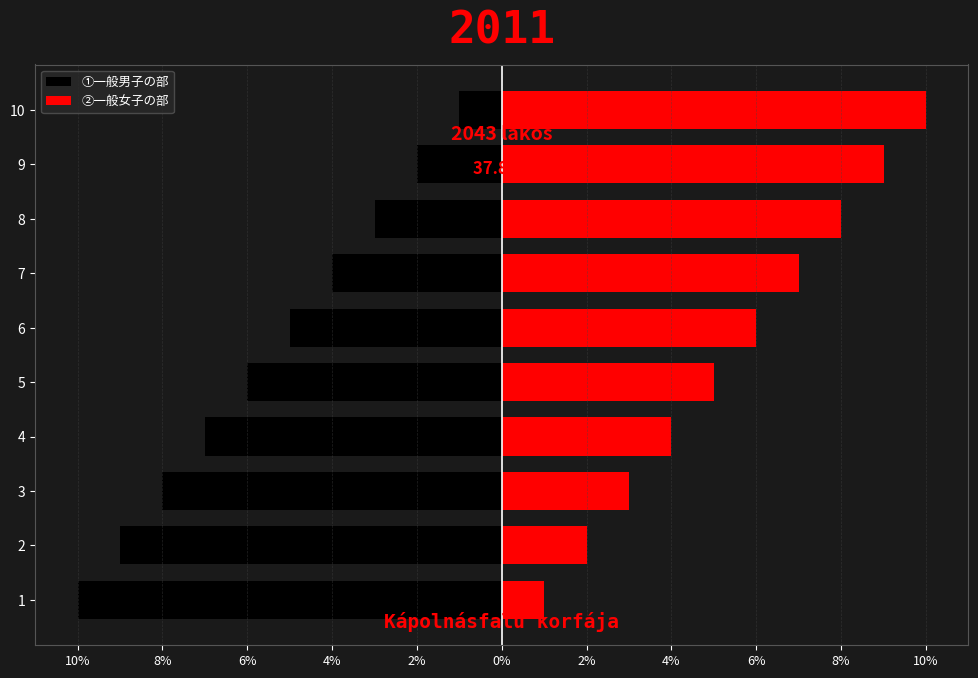

At 9, list the series in order from largest to smallest.

②一般女子の部, ①一般男子の部